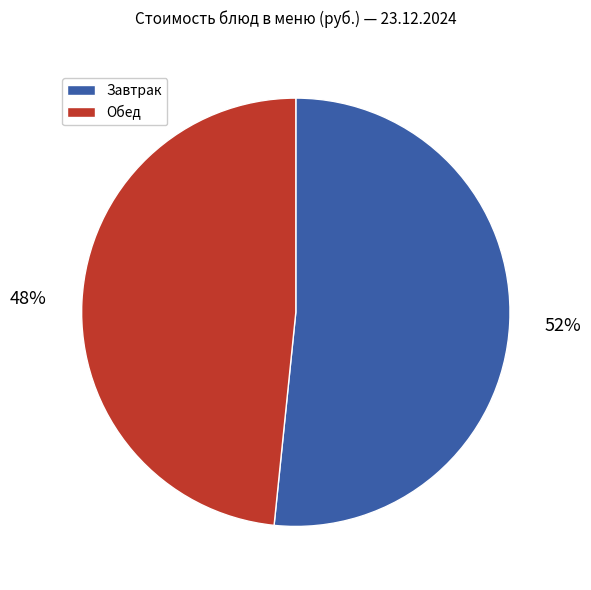

Does any single category account for the majority?

Yes